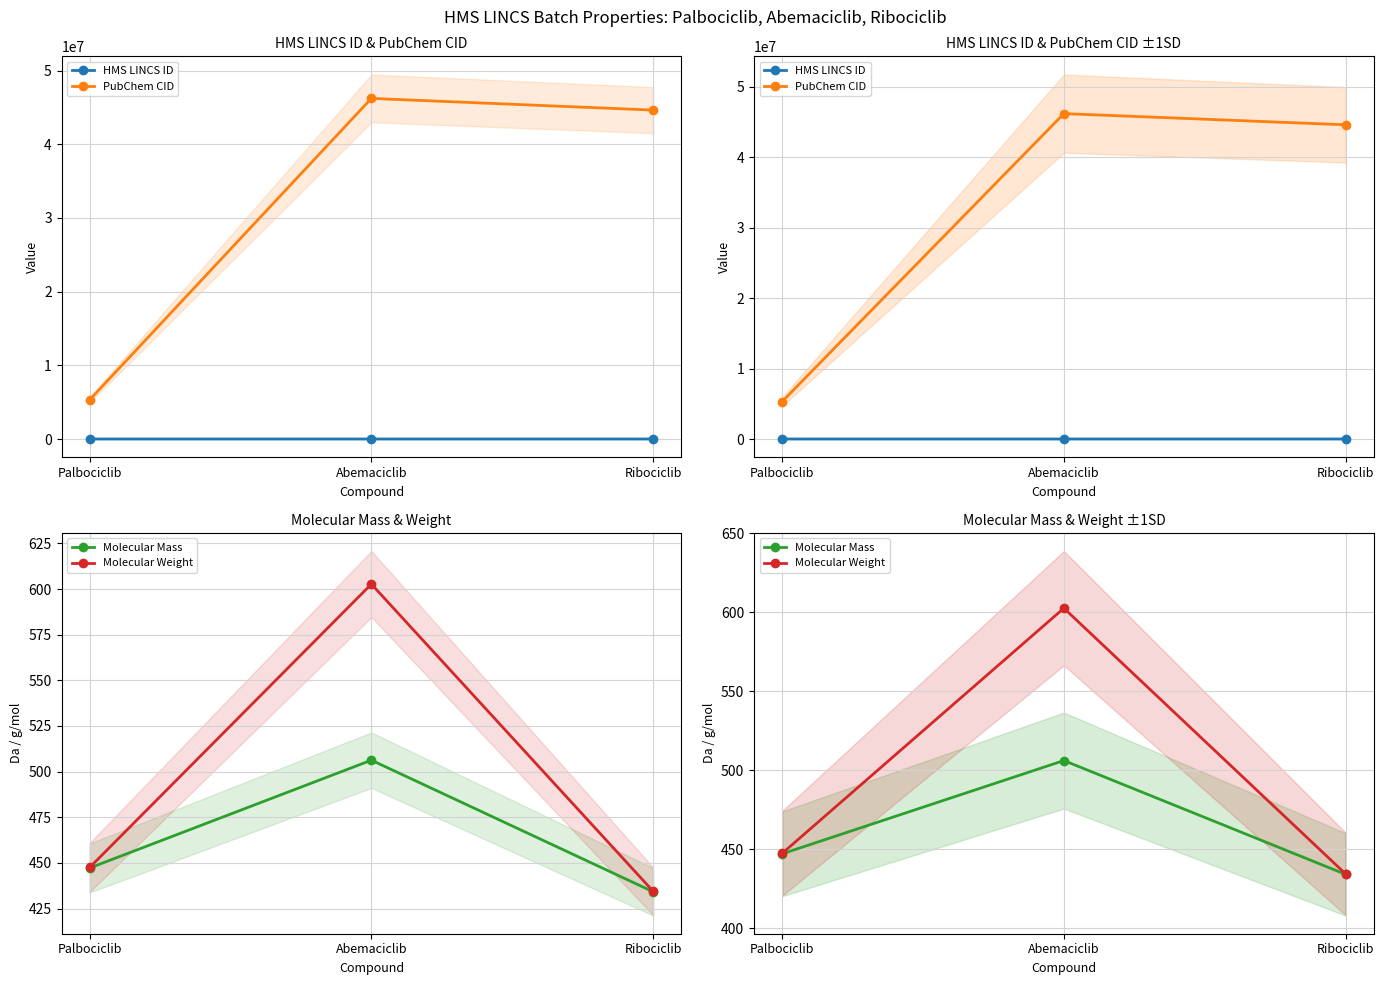

Between Ribociclib and Abemaciclib, which is larger?

Ribociclib